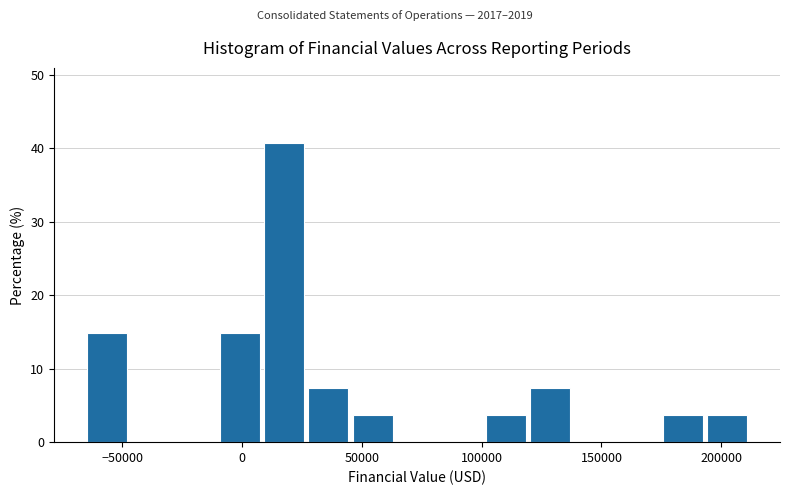

Around what value on the x-axis is the tallest bar? Give the approximate position of its centre, as read against the axis.

20000